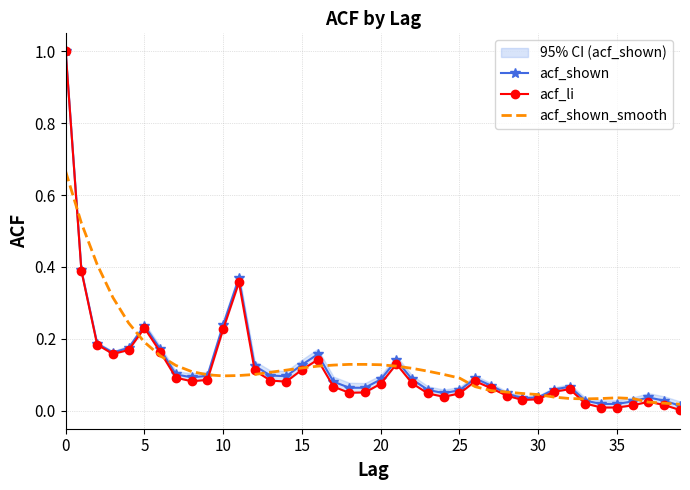

Which has a higher value, 37 or 11?

11